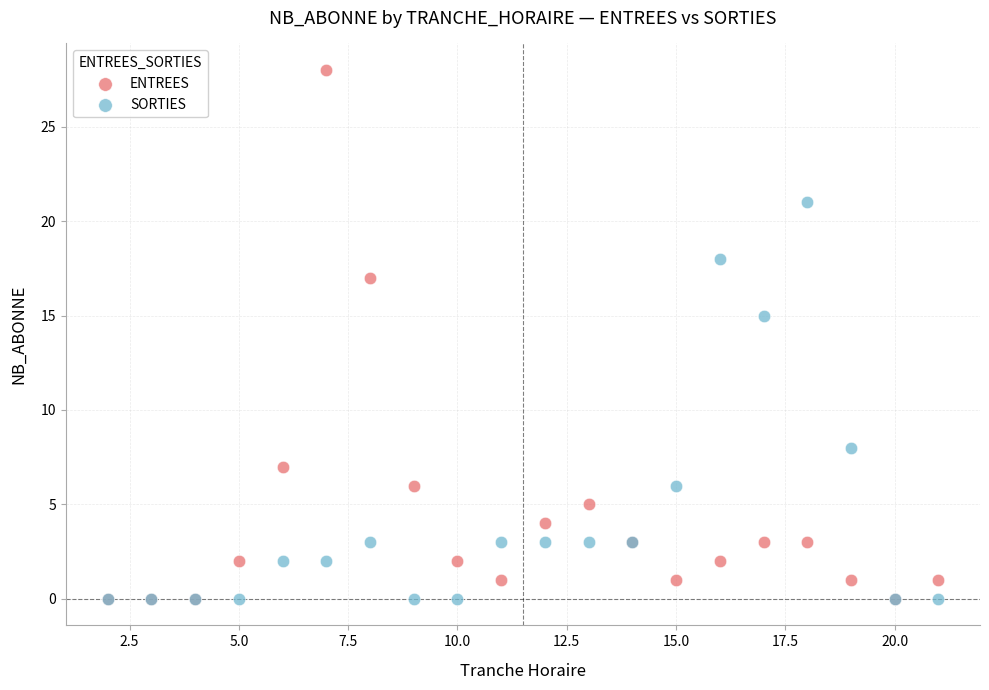

Which series has the largest Y range (max minus min)?

ENTREES